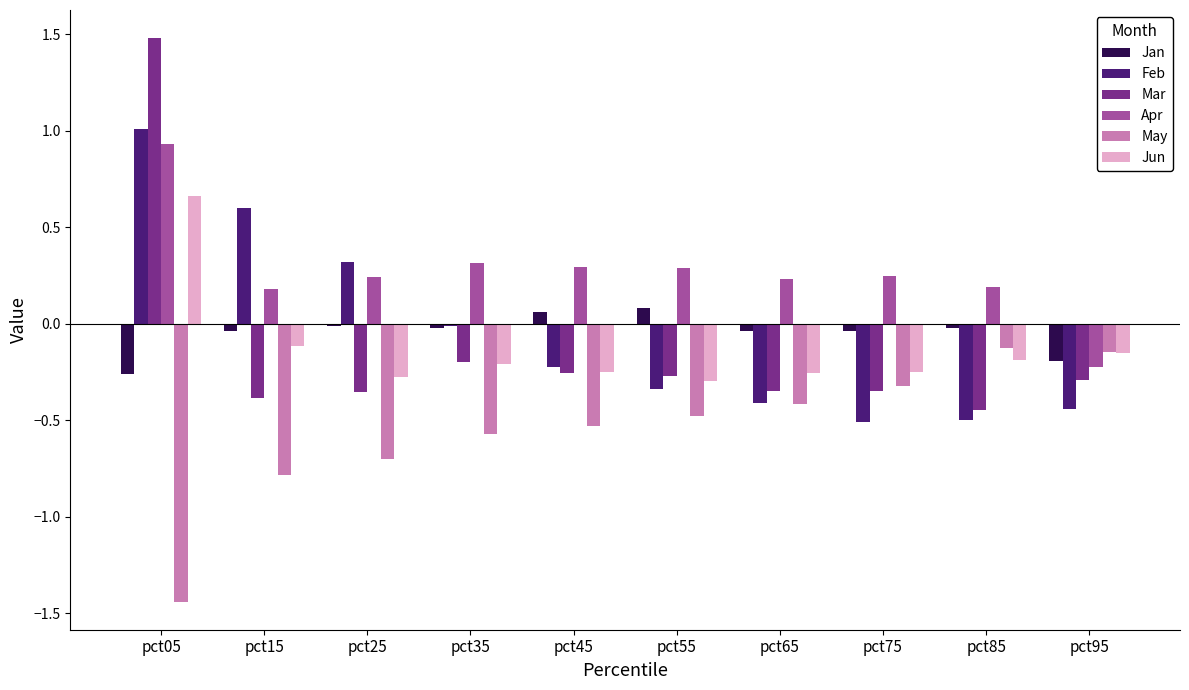

Is it true that Jan equals -0.0 at pct35?

True